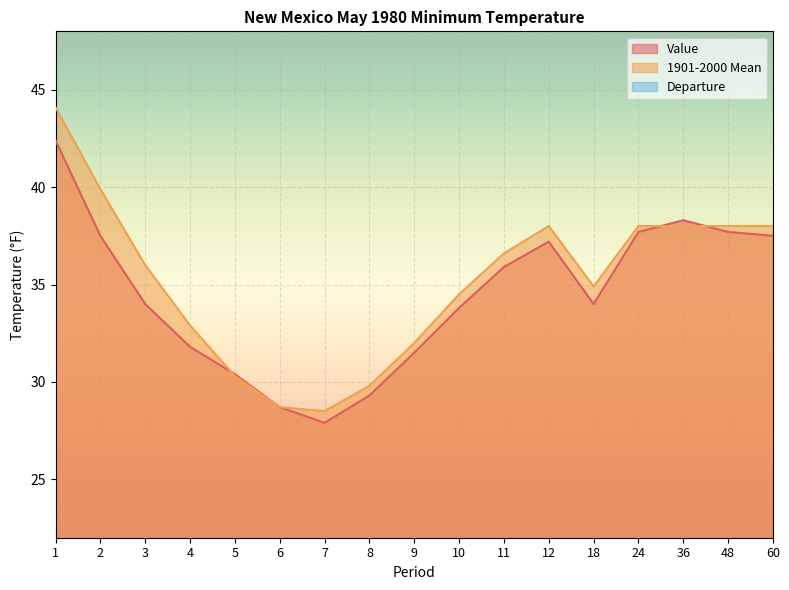

What is the sum of all Value values?

585.6